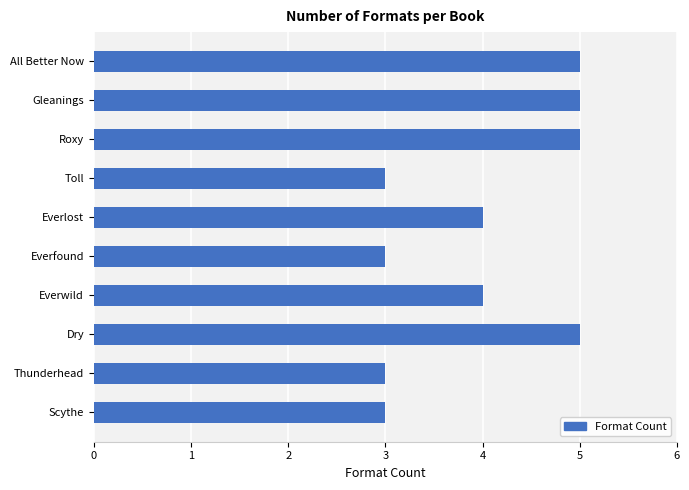

What is the ratio of the value at Scythe to the value at Roxy?

0.6